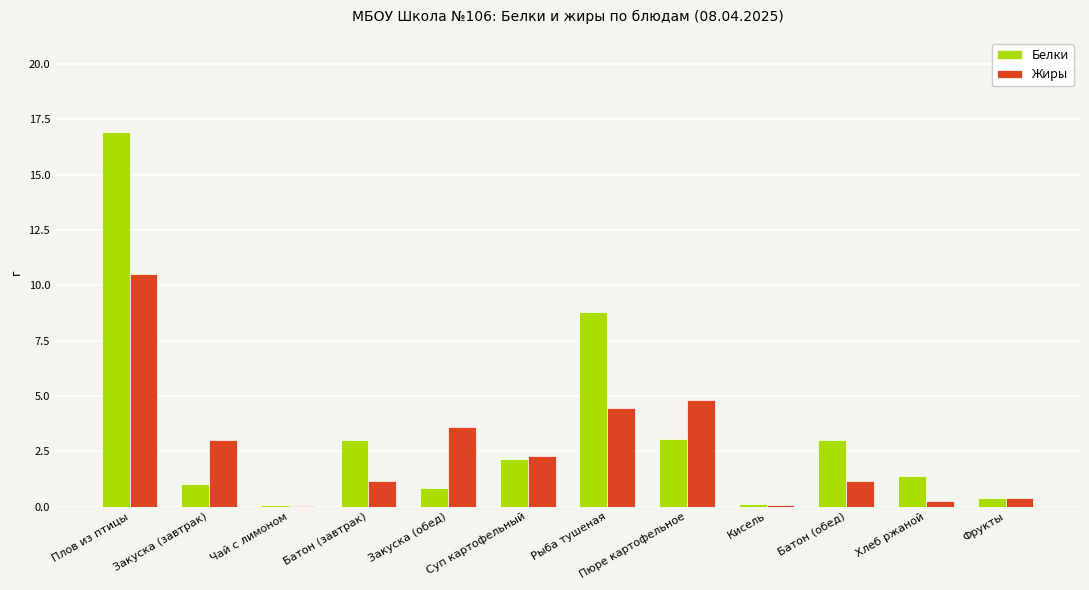

Is it true that Белки equals 3.2 at Суп картофельный?

False